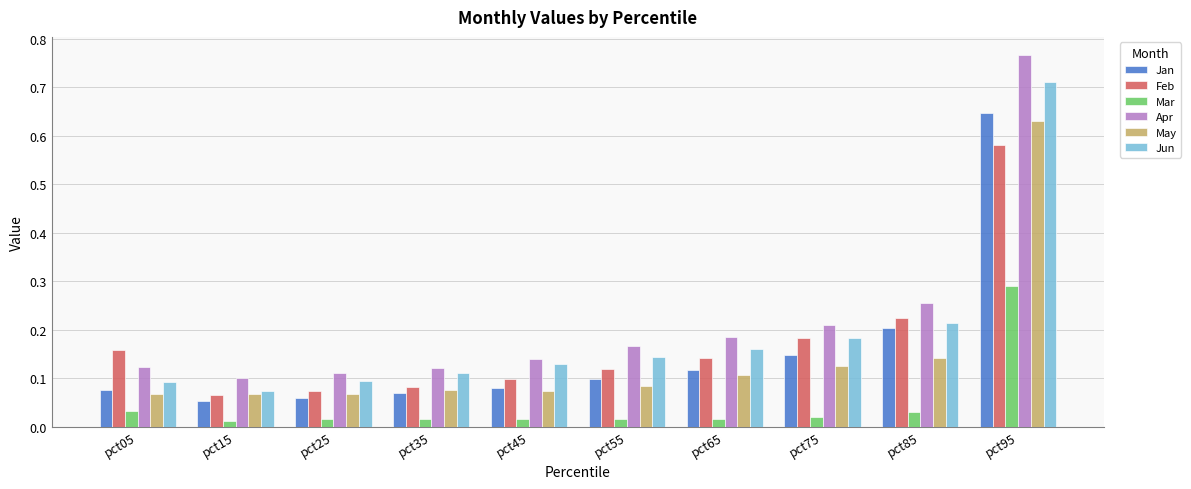

Count the Apr values in the range 0 to 1.

10